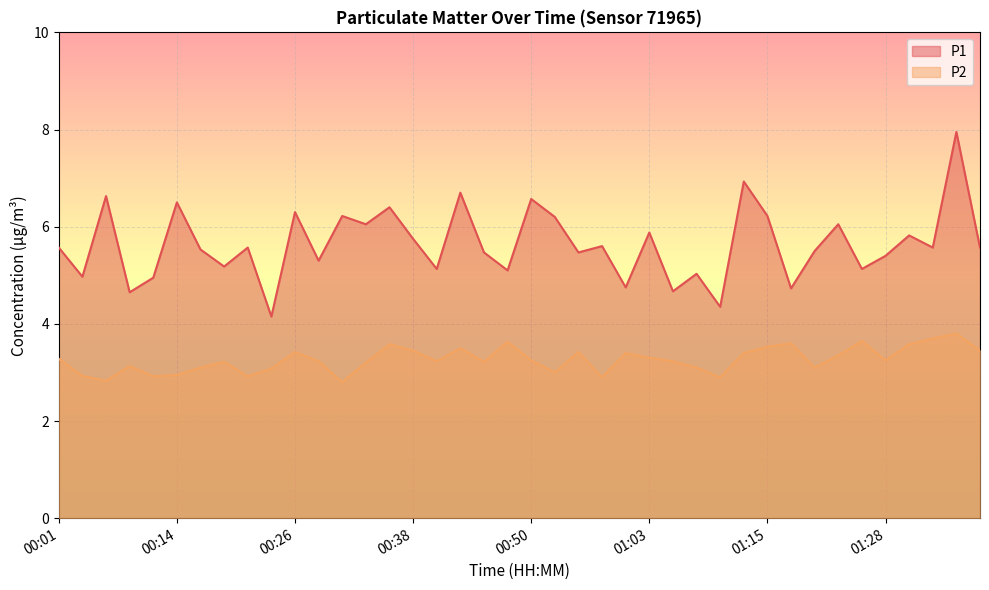

How many interior local peaks does the P2 series have?

11